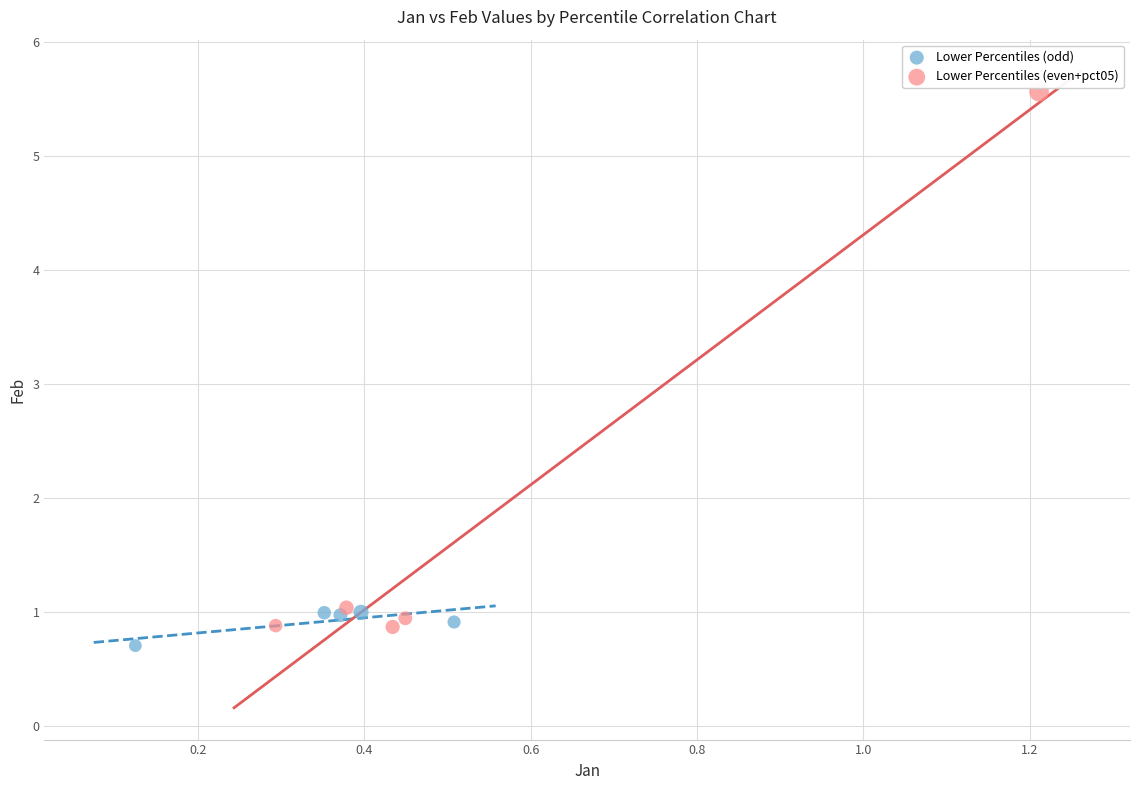

Which series reaches the maximum Y coordinate?

Lower Percentiles (even+pct05)